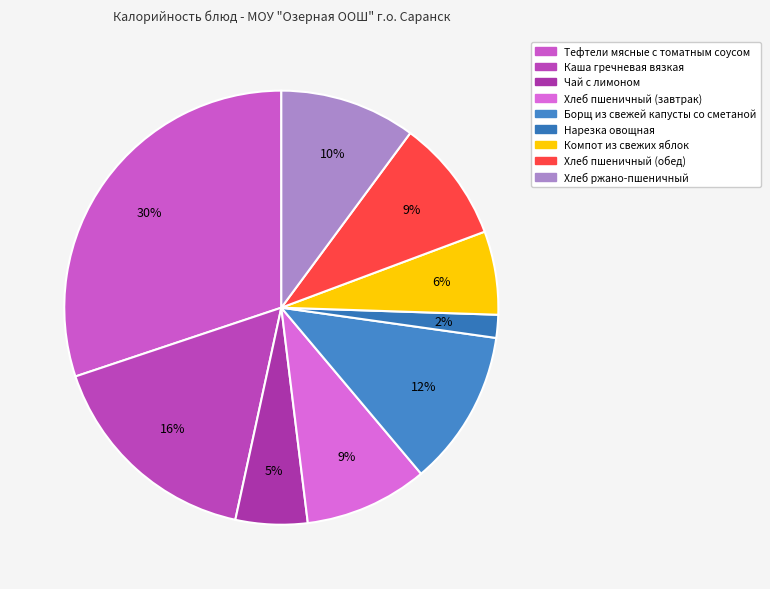

What percentage is the Хлеб пшеничный (обед) slice, to the nearest percent?

9%